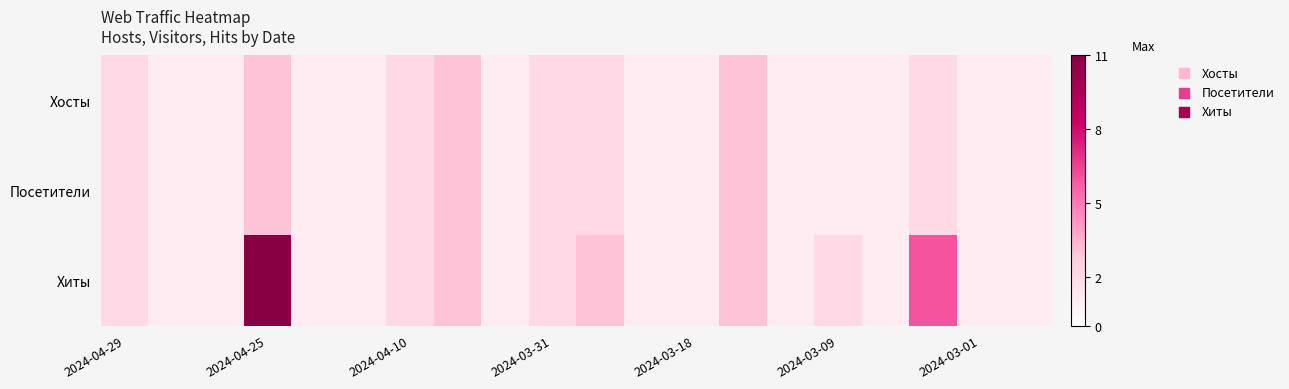

Reading left to right, list all the values displayed in this chart.

Хосты: 2	1	1	3	1	1	2	3	1	2	2	1	1	3	1	1	1	2	1	1
Посетители: 2	1	1	3	1	1	2	3	1	2	2	1	1	3	1	1	1	2	1	1
Хиты: 2	1	1	11	1	1	2	3	1	2	3	1	1	3	1	2	1	6	1	1